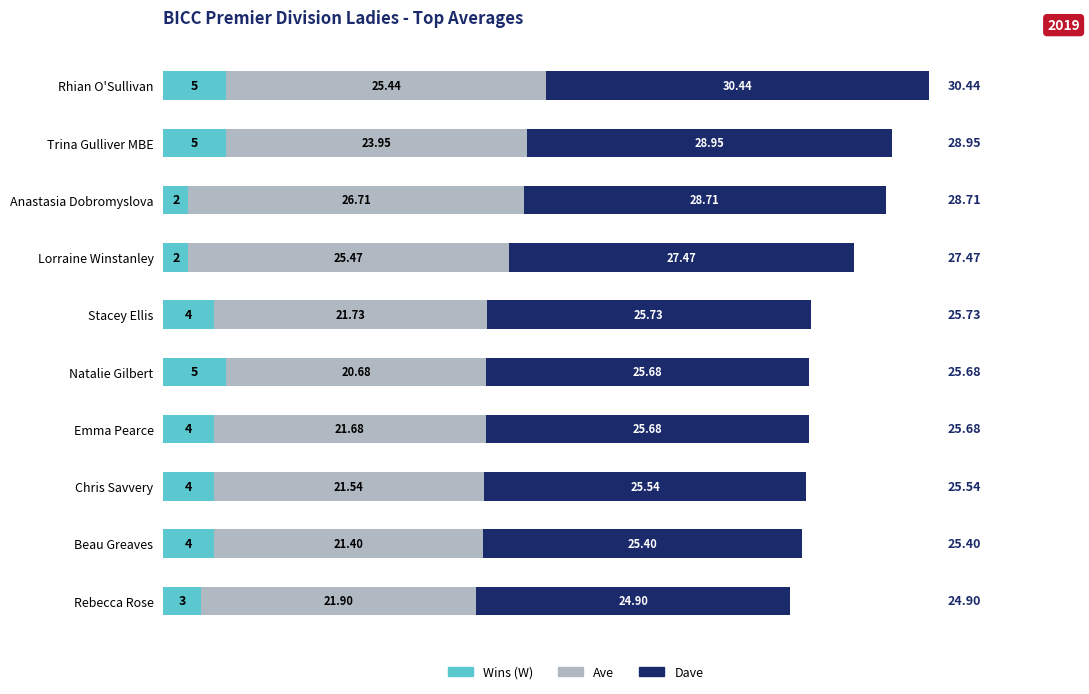

What is the difference between the Wins (W) values at Trina Gulliver MBE and Beau Greaves?

1.0